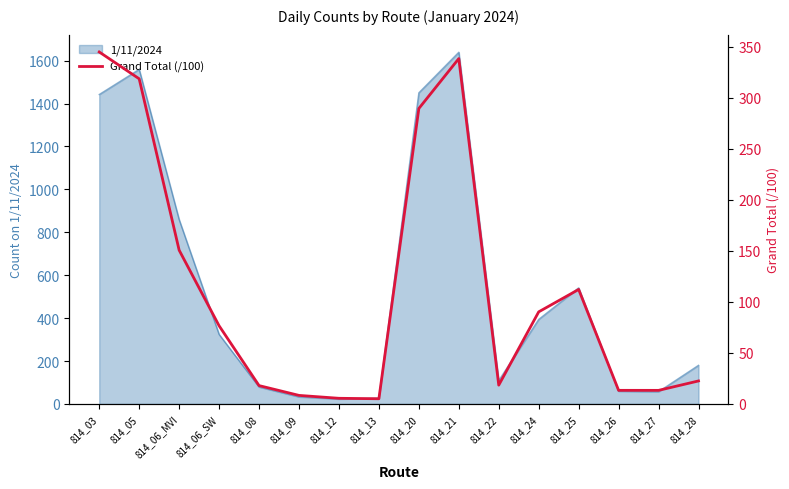

What position from the right is 814_28?

1